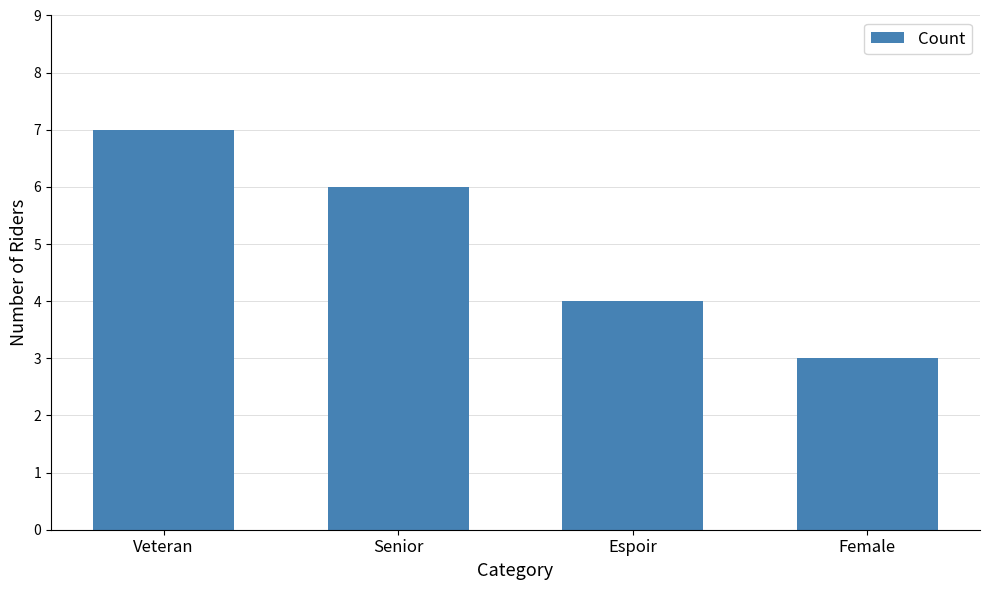

Is it true that the value at Veteran is 3?

False